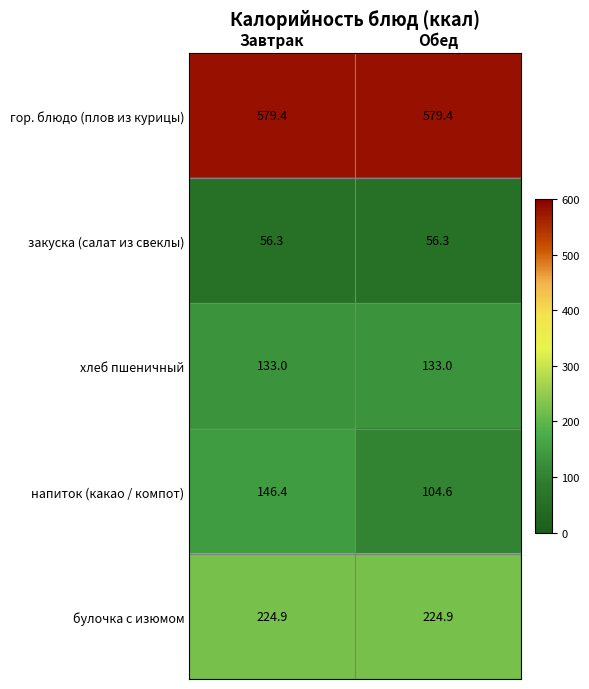

True or false: булочка с изюмом has a value of 224.9 at Завтрак.

True